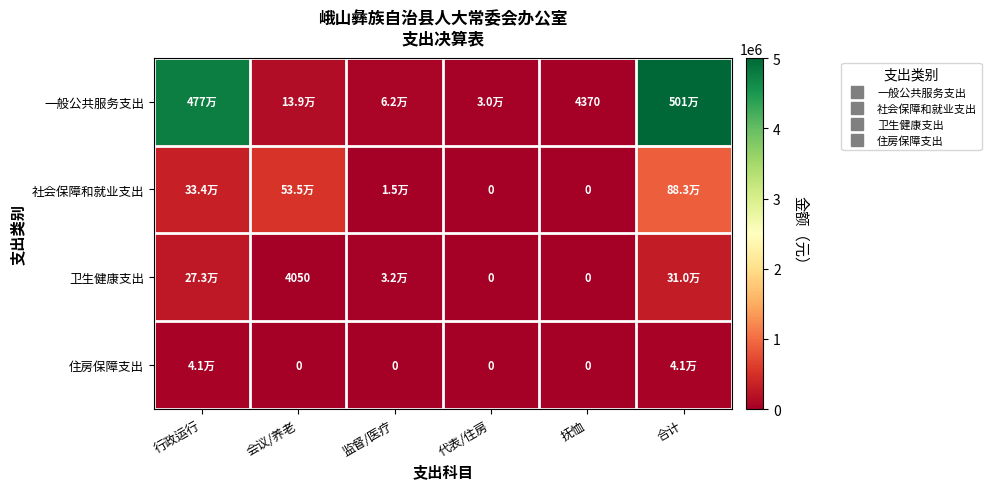

How many values in 住房保障支出 are above zero?

2